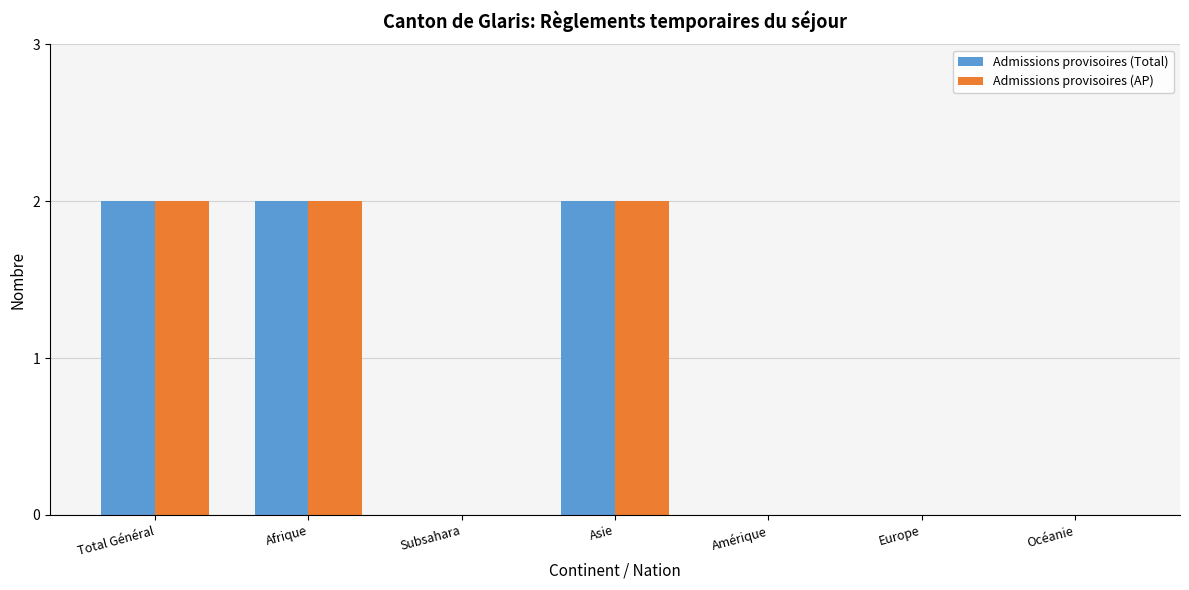

What is the total value across all series at Afrique?

4